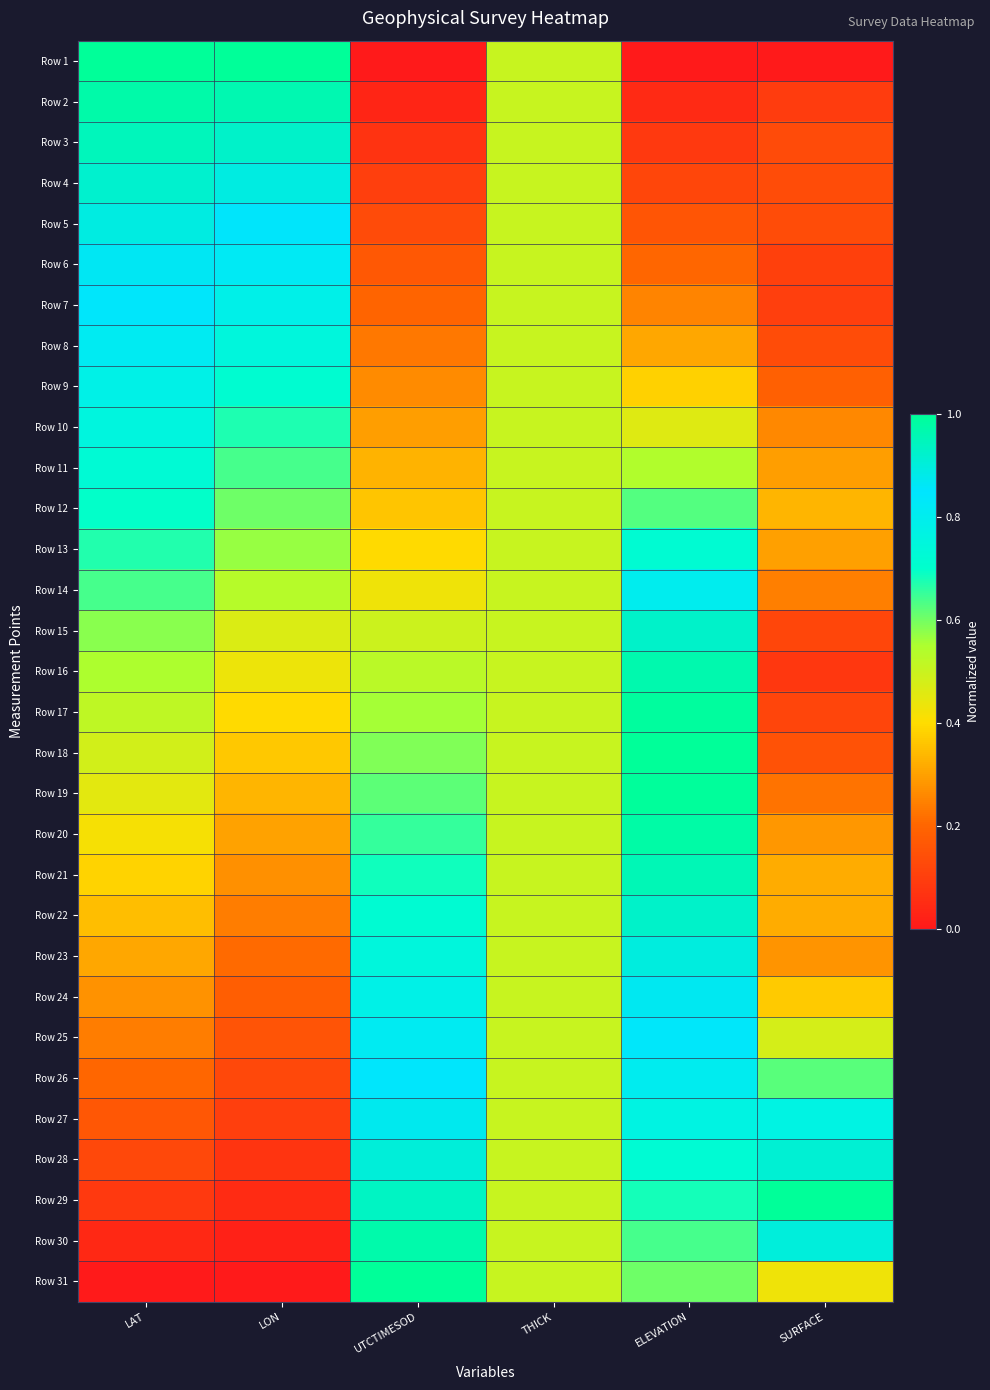

Count the number of data series in this chart.

31